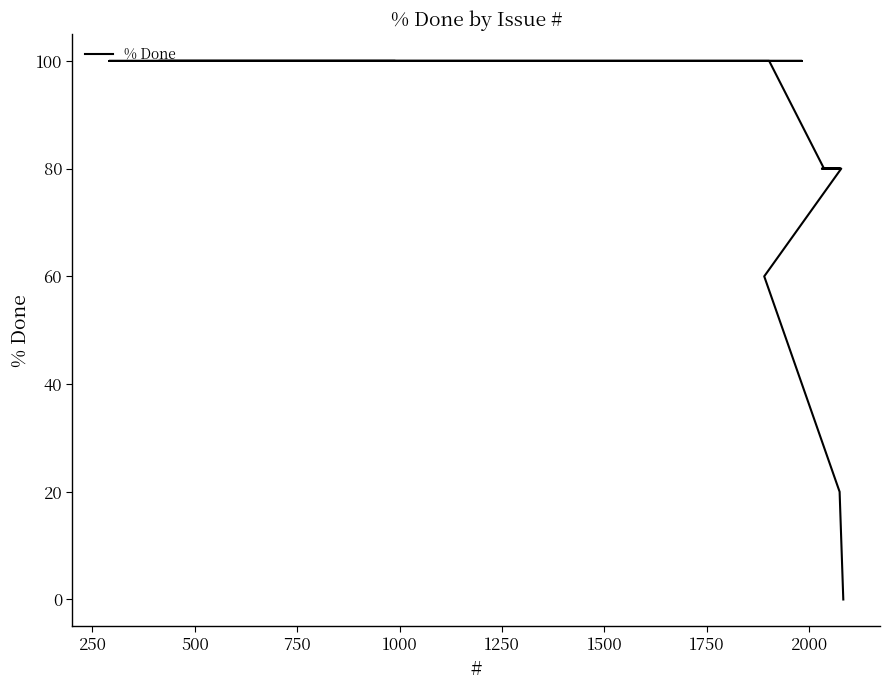

How many distinct data groups are displayed?

1